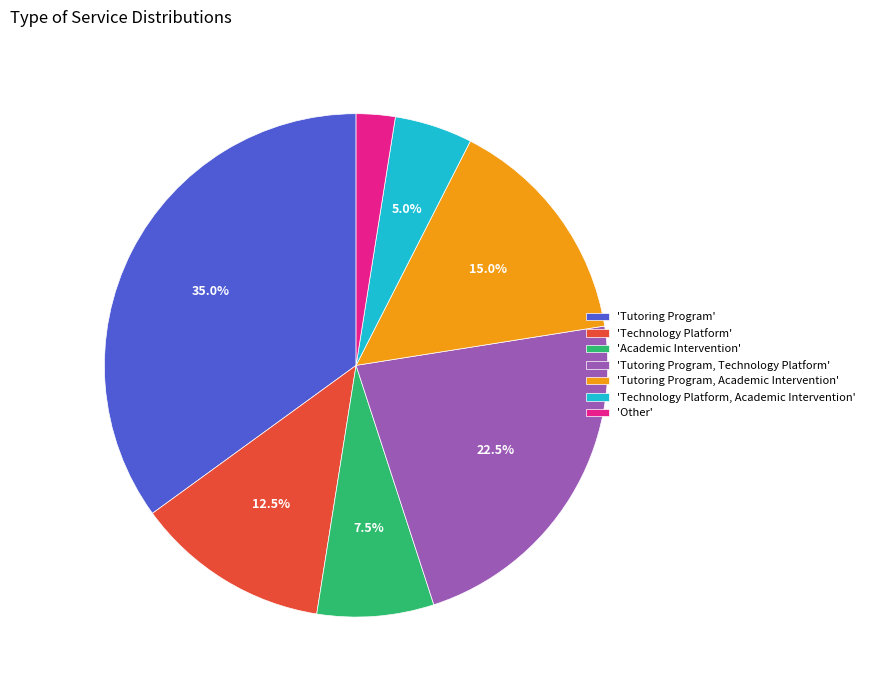

What is the total percentage of 'Tutoring Program, Academic Intervention' and 'Technology Platform'?

27.5%